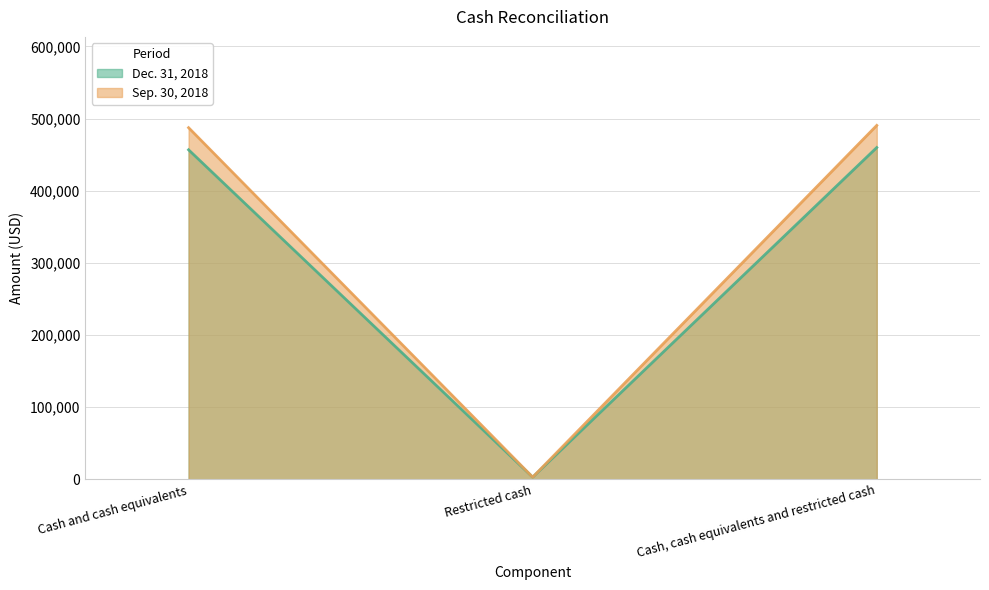

Does the chart display data point markers on the line(s)?

No